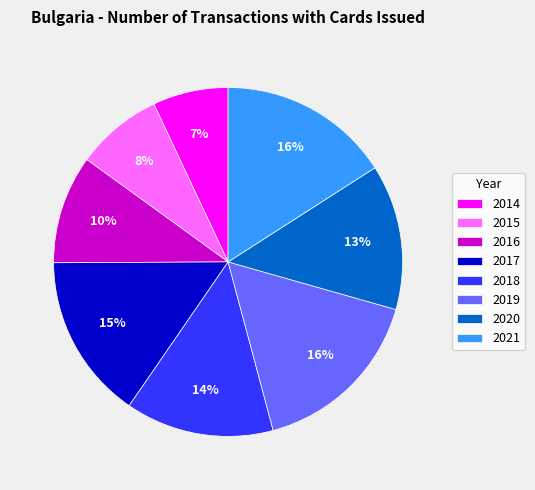

To the nearest percent, what is the difference between the 2021 and 2014 slice percentages?

9%